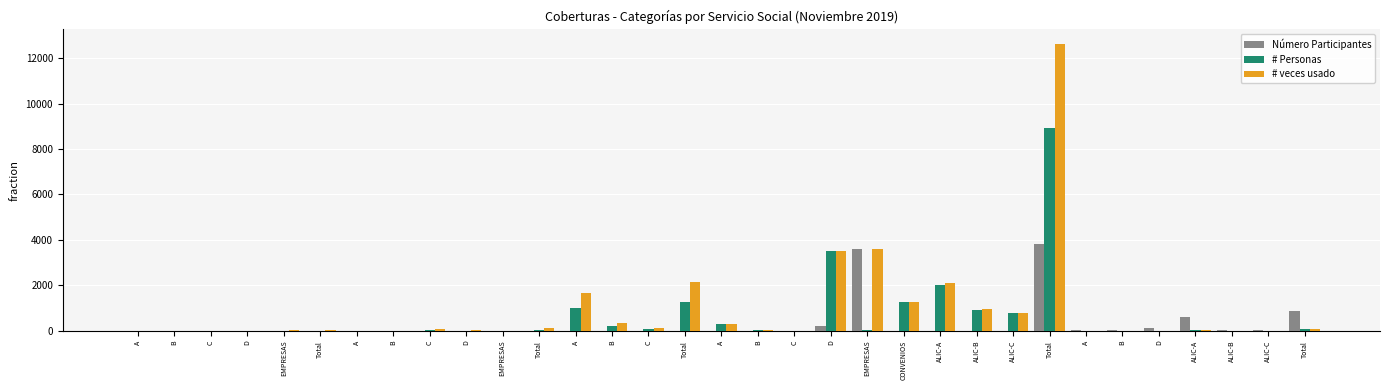

Which series changed the most between D and A?

# Personas